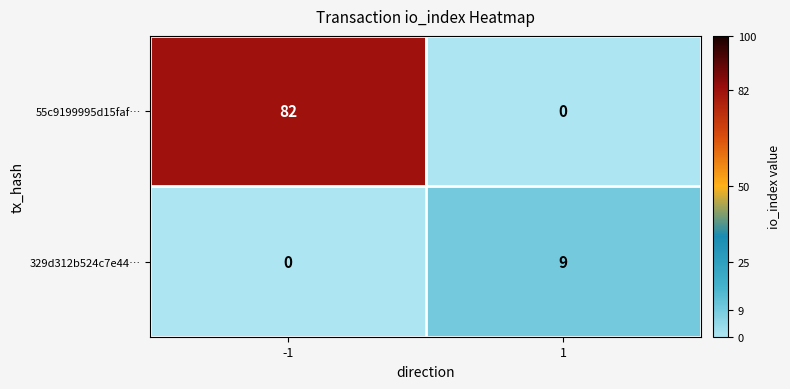

Reading right to left, extract all data points from this chart.

55c9199995d15faf…: 1=0	-1=82
329d312b524c7e44…: 1=9	-1=0